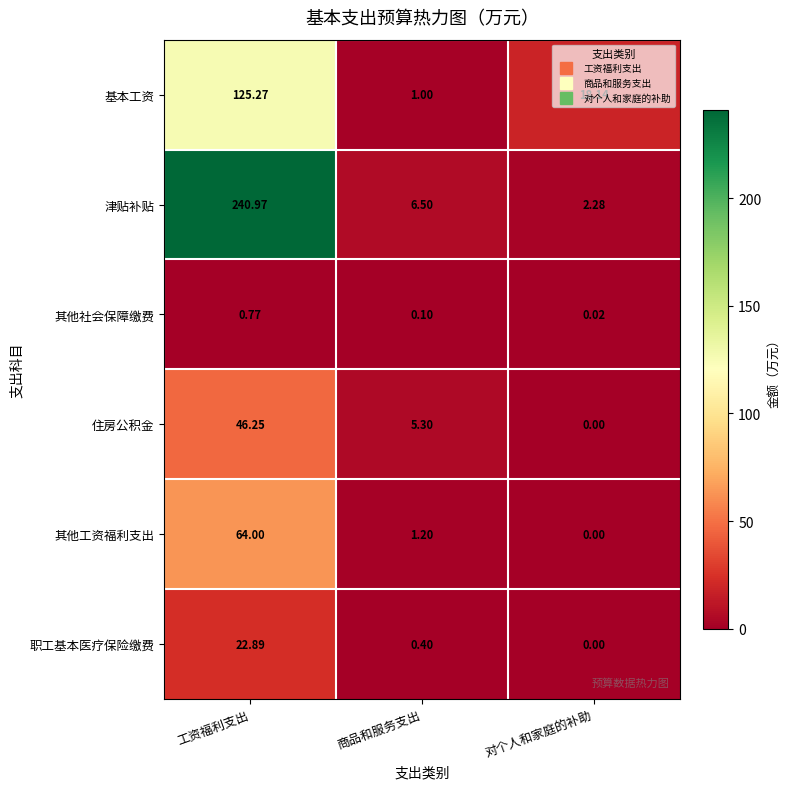

Which category has the lowest value in the 其他工资福利支出 series?

对个人和家庭的补助